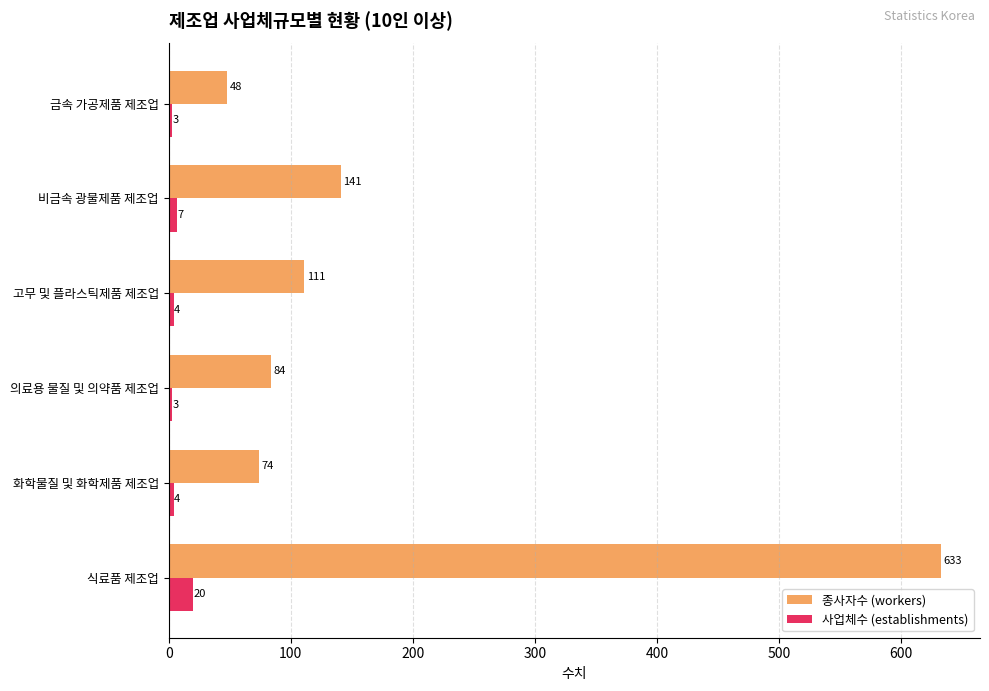

What is the difference between the second highest and minimum values in the 종사자수 (workers) series?

93